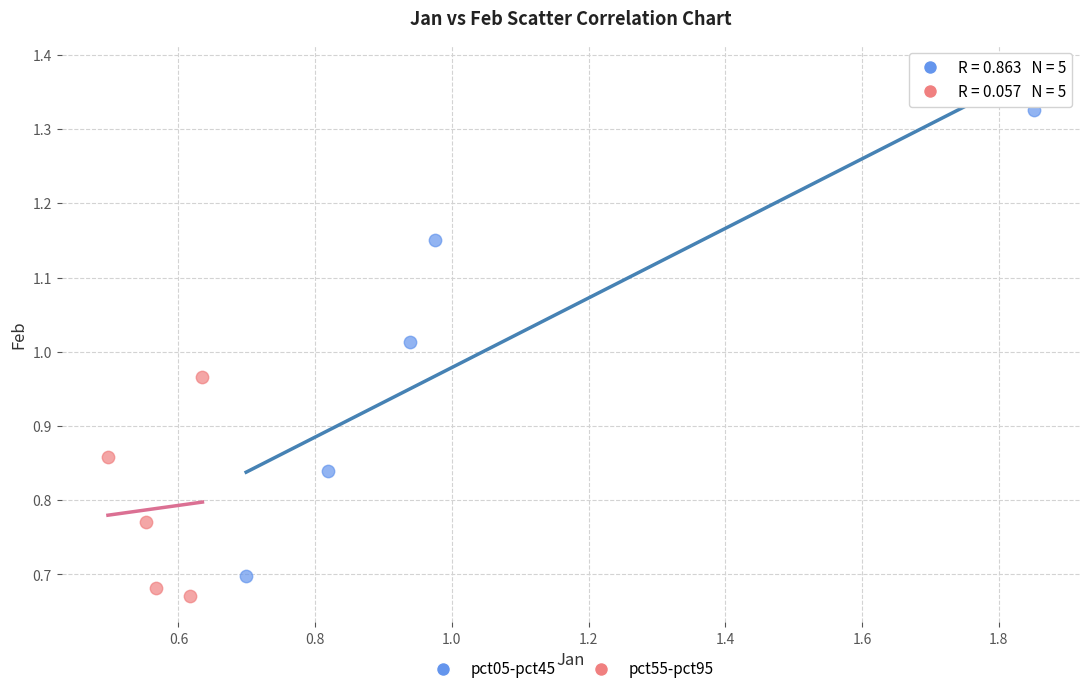

Which series contains the highest Y value?

pct05-pct45